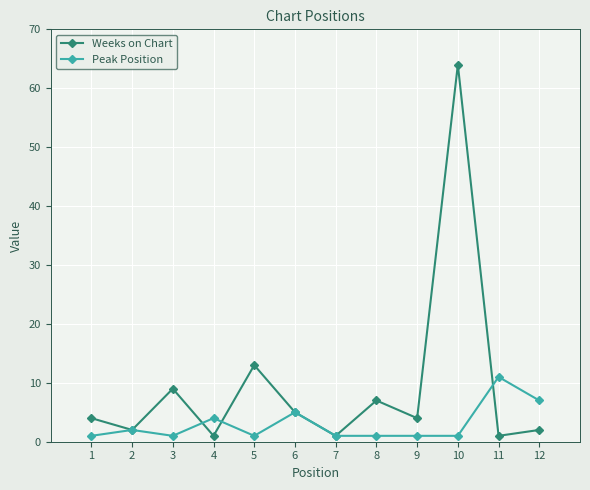

Rank the series by their average value, from lowest to highest.

Peak Position, Weeks on Chart